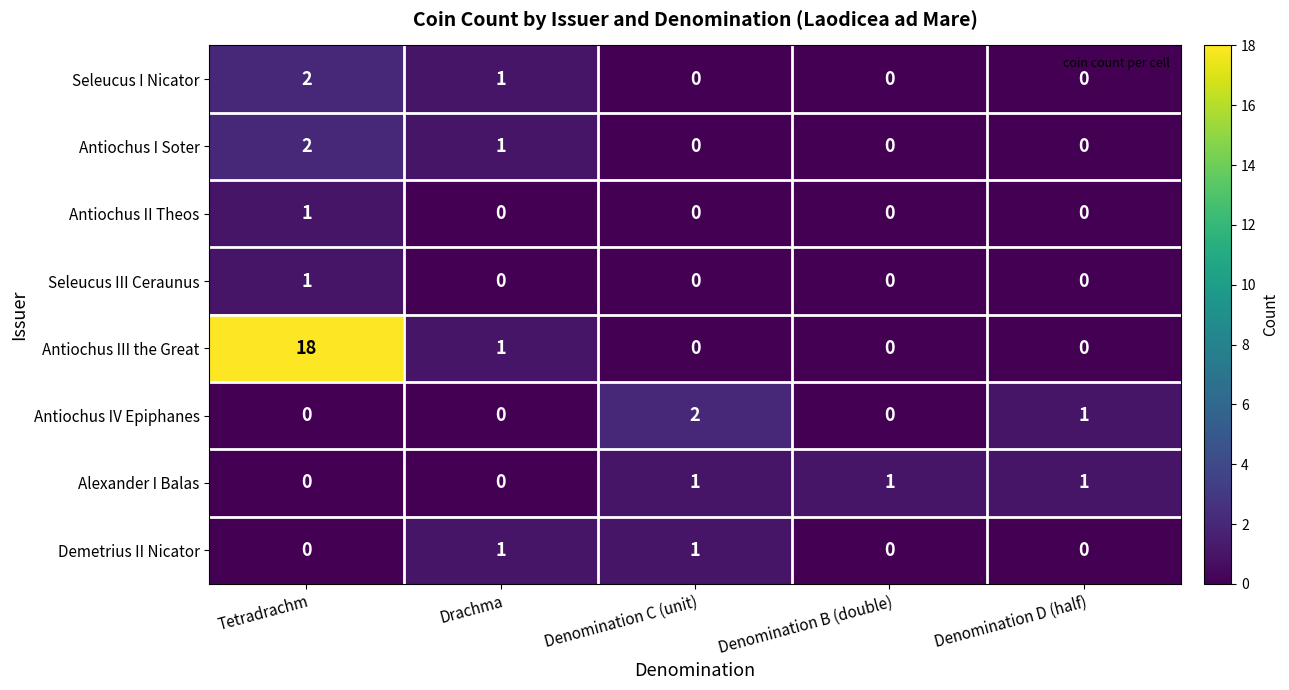

Which series changed the most between Tetradrachm and Denomination C (unit)?

Antiochus III the Great